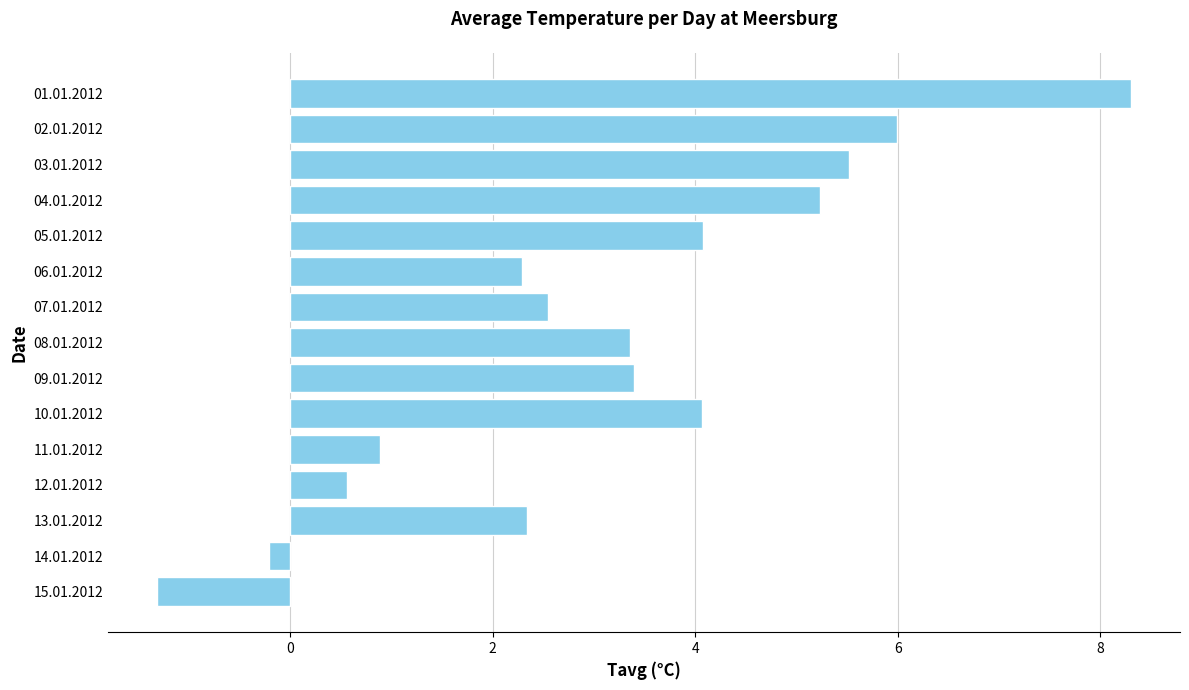

What position from the top is 10.01.2012?

10